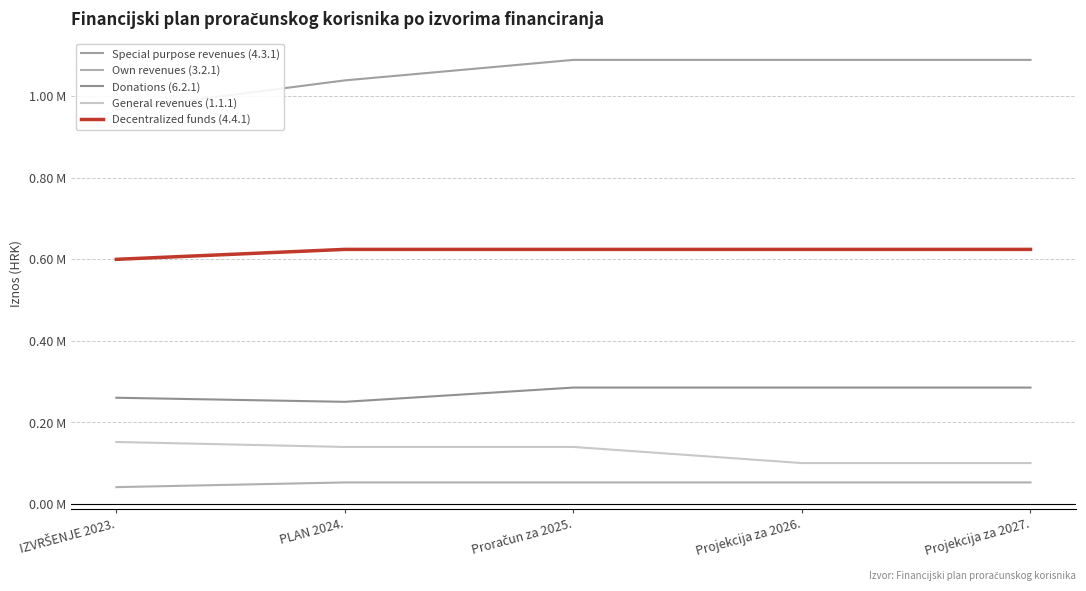

Reading left to right, extract all data points from this chart.

Special purpose revenues (4.3.1): 966070.4	1038303.0	1088500.0	1088500.0	1088500.0
Own revenues (3.2.1): 41523.2	53071.0	53071.0	53071.0	53071.0
Donations (6.2.1): 260590.6	250584.0	285510.0	285510.0	285510.0
General revenues (1.1.1): 152207.6	139992.0	139992.0	100523.0	100523.0
Decentralized funds (4.4.1): 599735.2	624140.0	624140.0	624140.0	624140.0